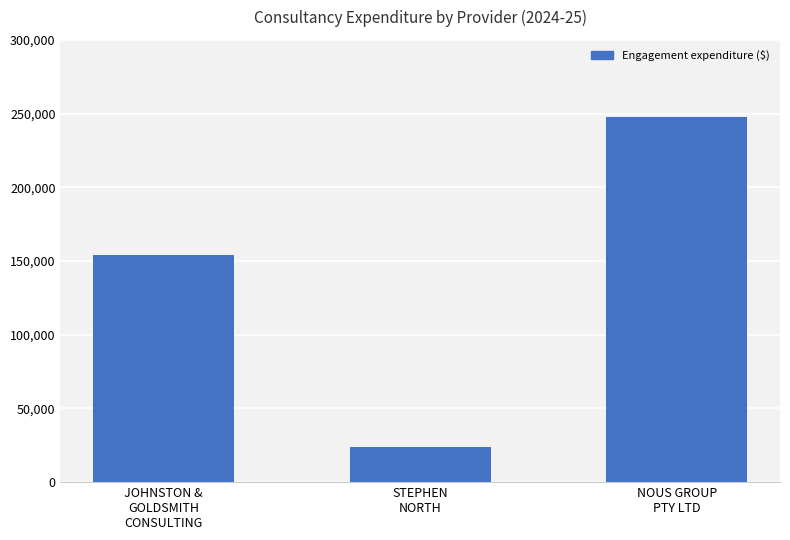

What position from the right is NOUS GROUP
PTY LTD?

1